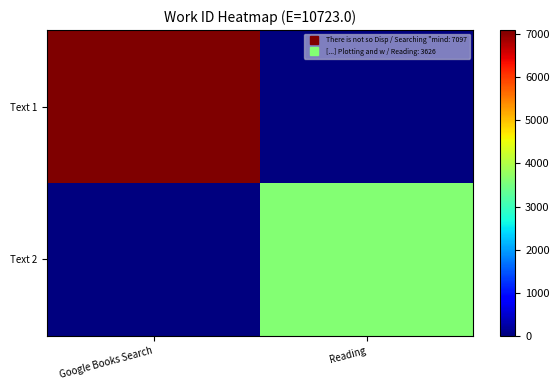

Which series changed the most between Google Books Search and Reading?

Text 1